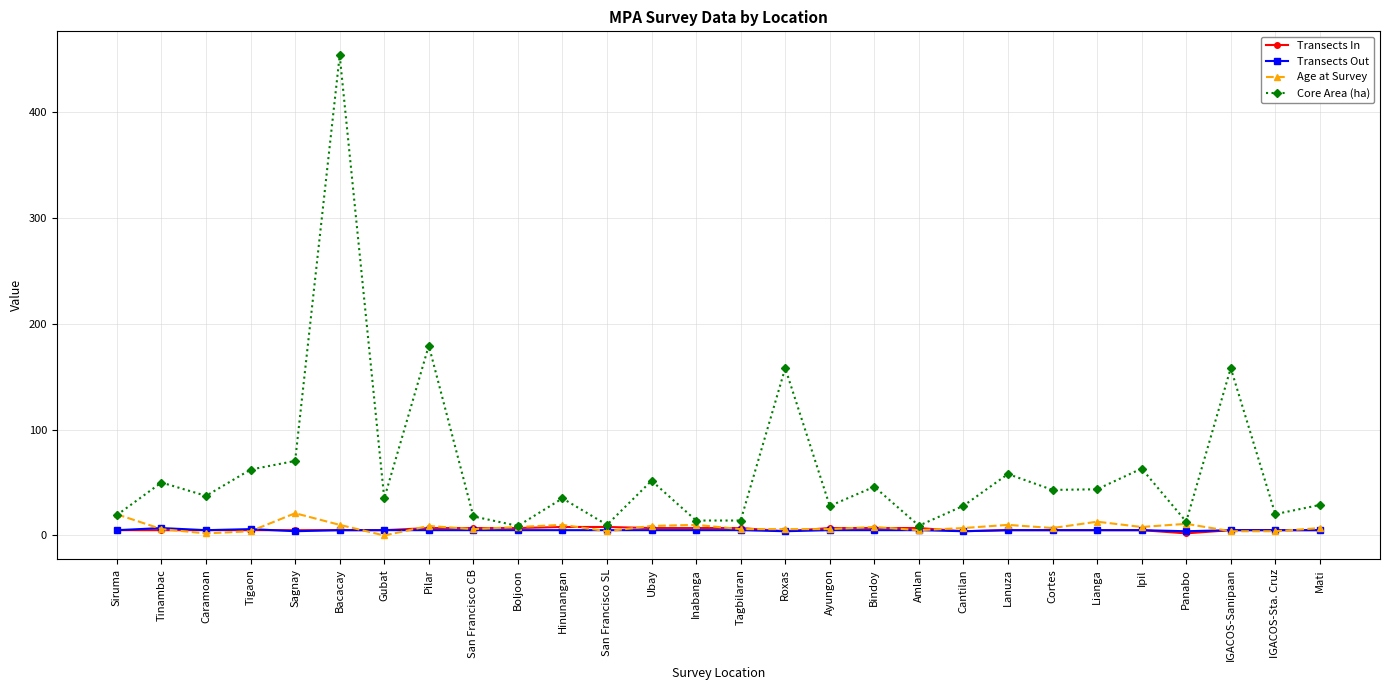

Which series has the largest range (max minus min)?

Core Area (ha)